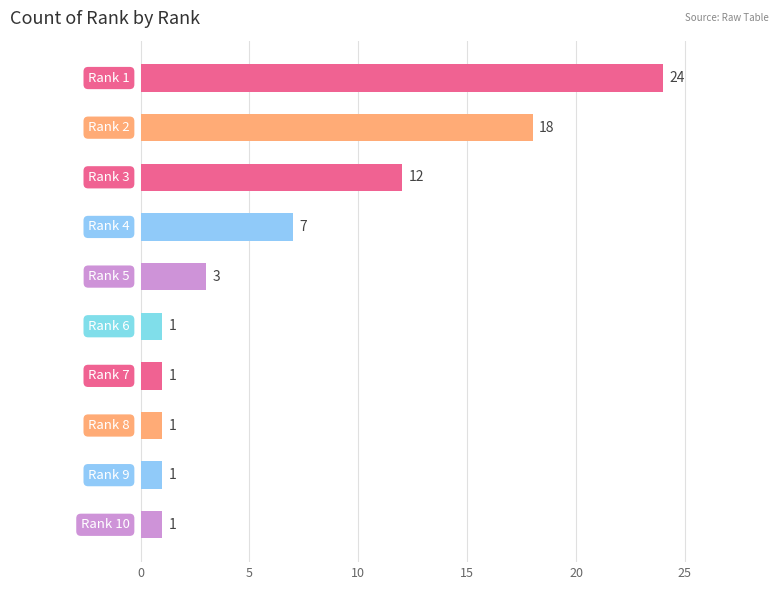

How many data points are less than 3?

5